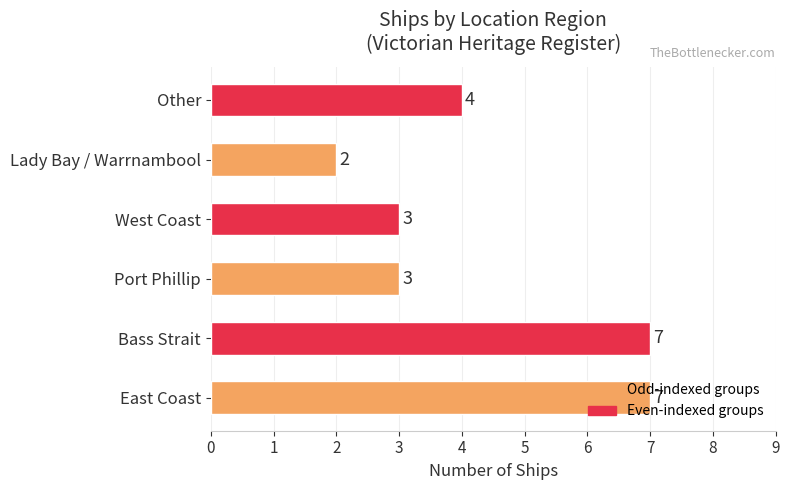

What is the change in value from Bass Strait to Other?

-3